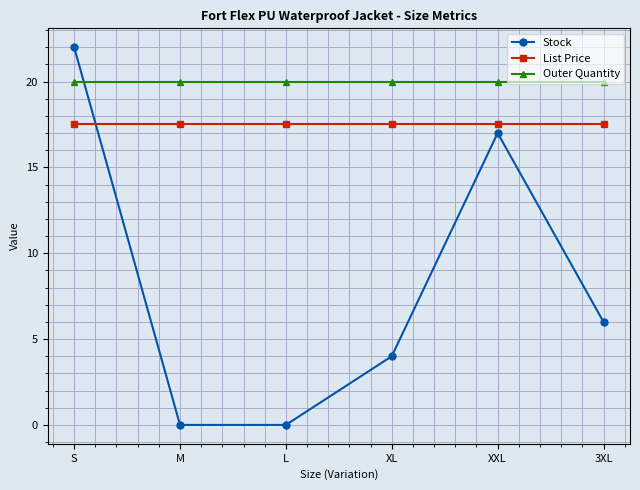

At which category is the sum across all series the highest?

S